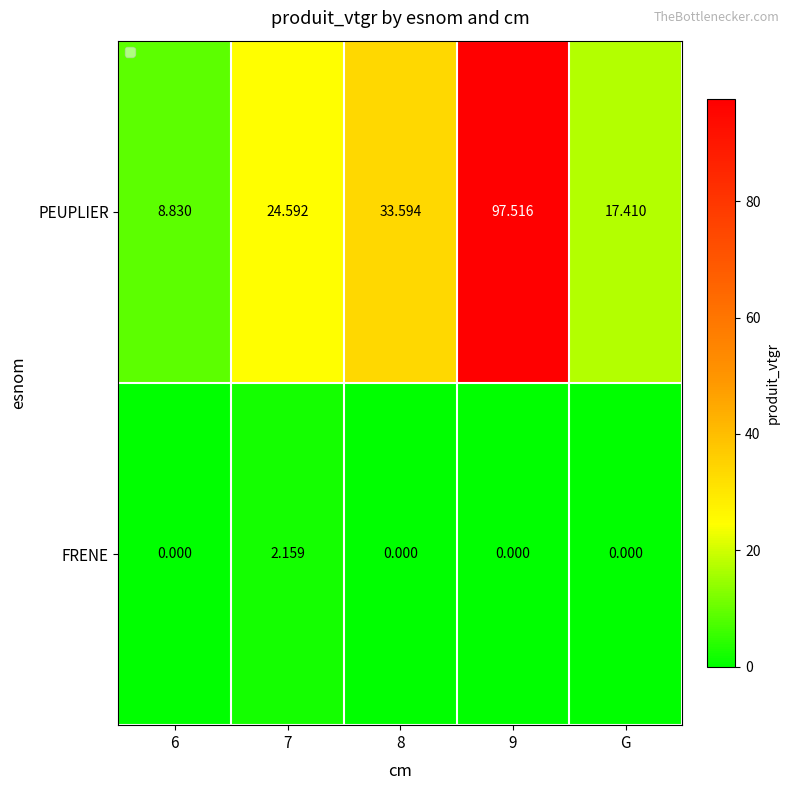

Which series has the largest total across all categories?

PEUPLIER